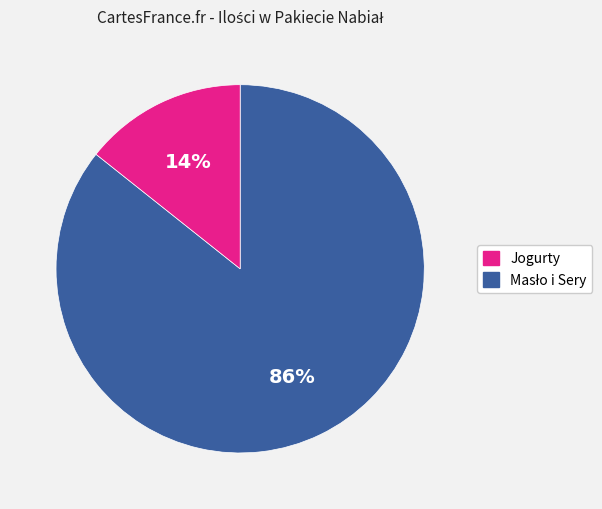

Does Jogurty represent more than half of the total?

Yes